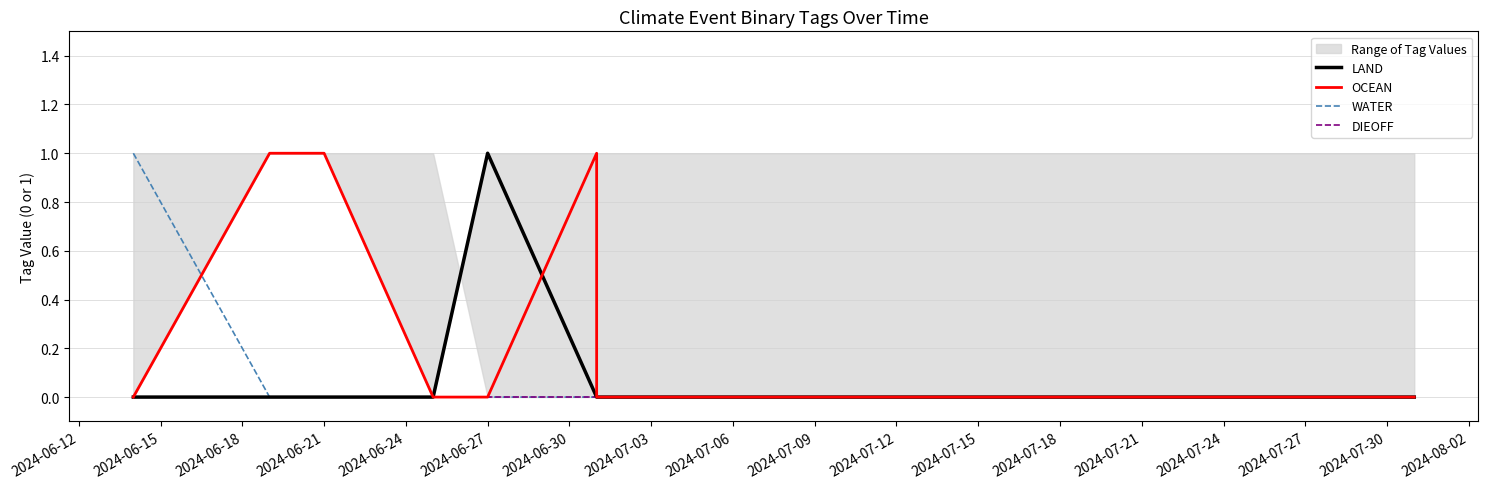

How many categories are shown in the chart?

9